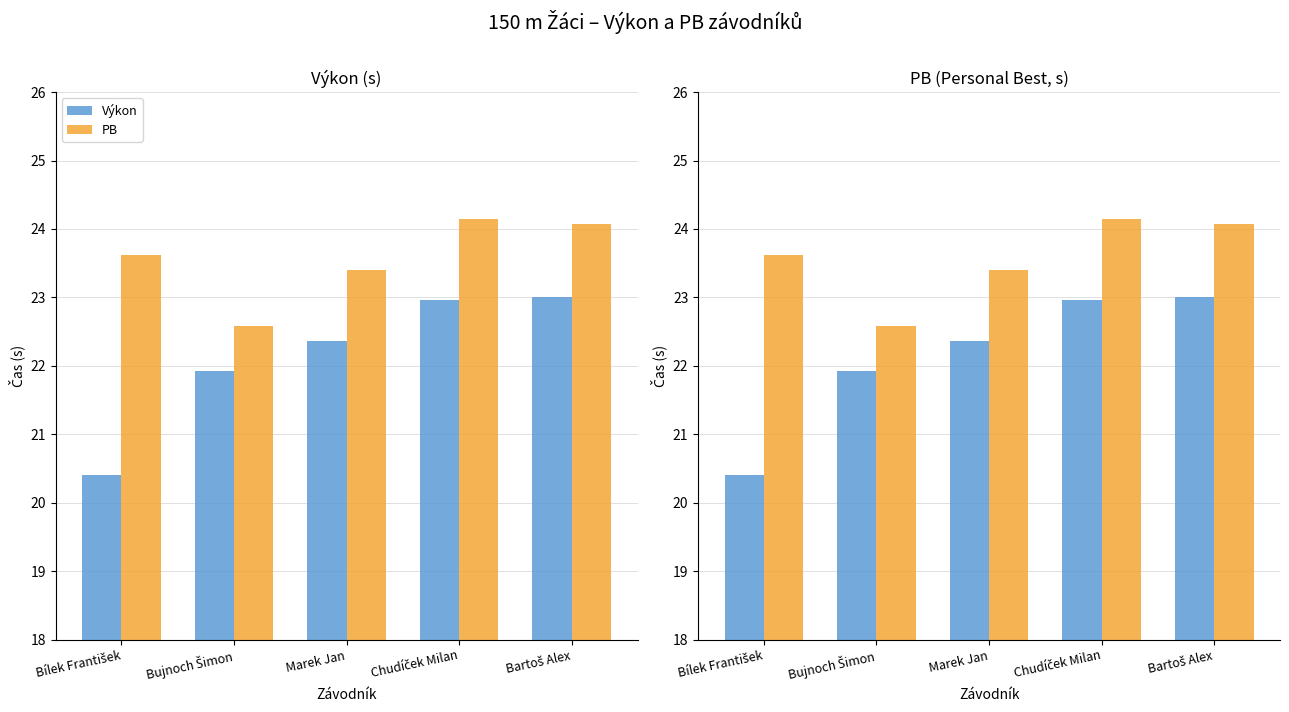

Which category has the lowest value across all series?

Bílek František